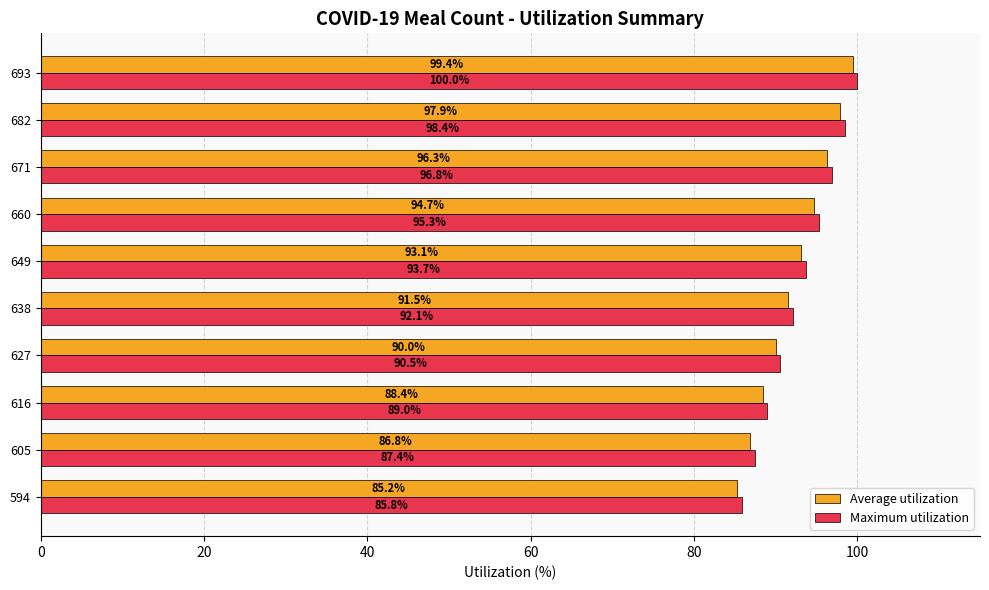

What is the difference between the second highest and second lowest values in the Maximum utilization series?

11.0